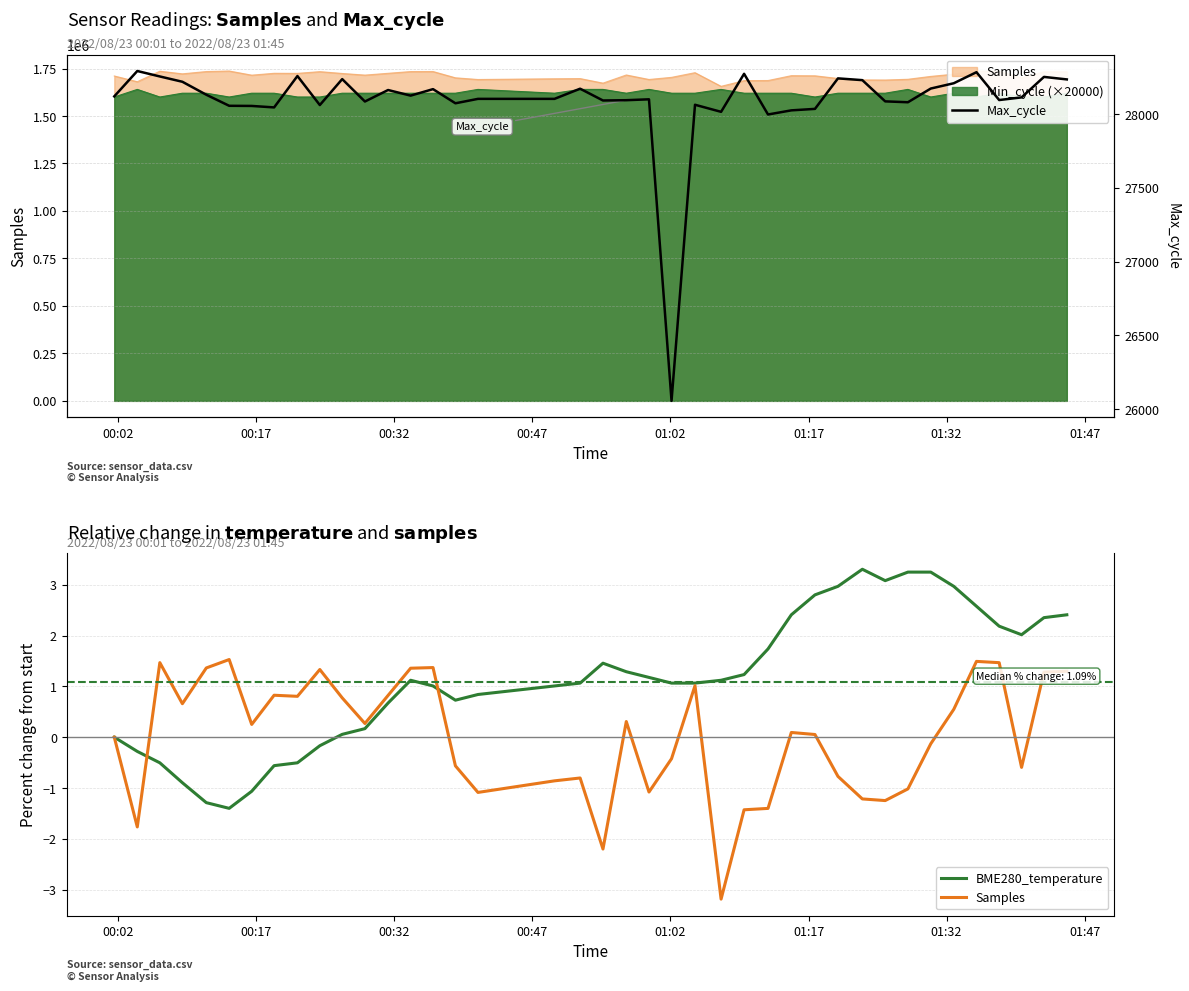

How many lines are shown in the chart?

3